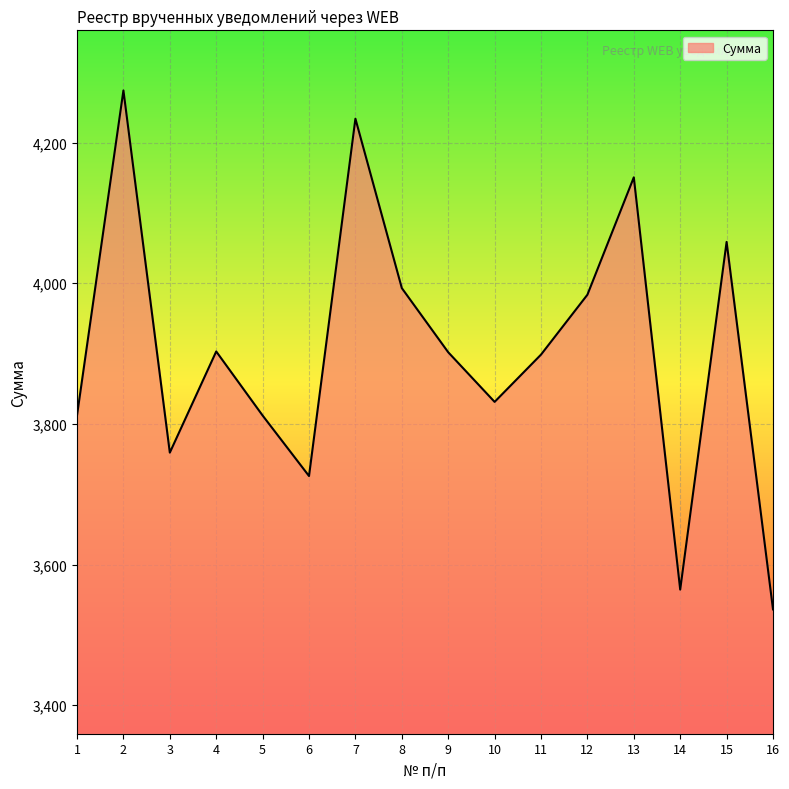

Does the chart have visible grid lines?

Yes